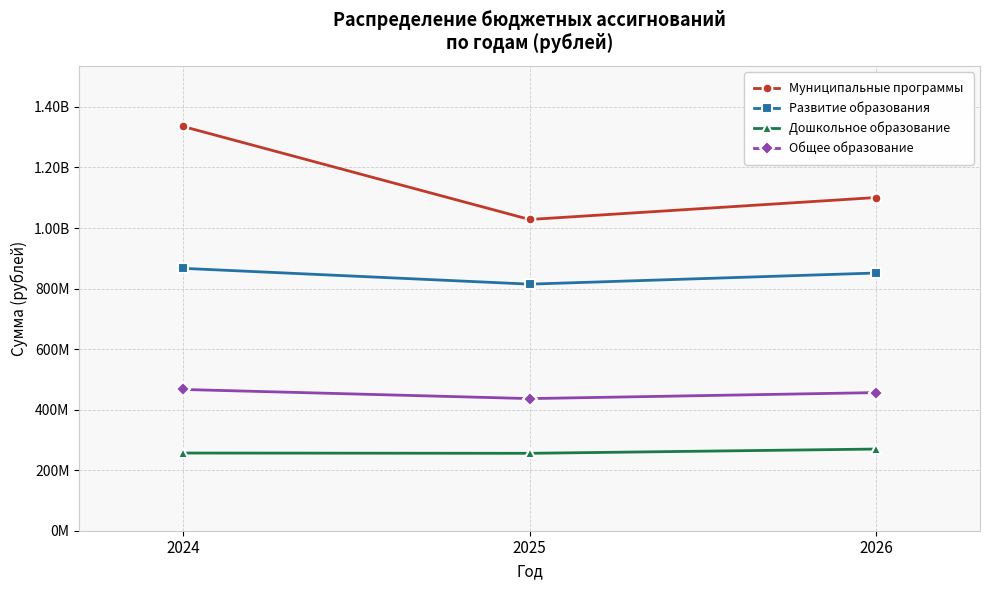

Read the Развитие образования value at 2025.

814634044.4